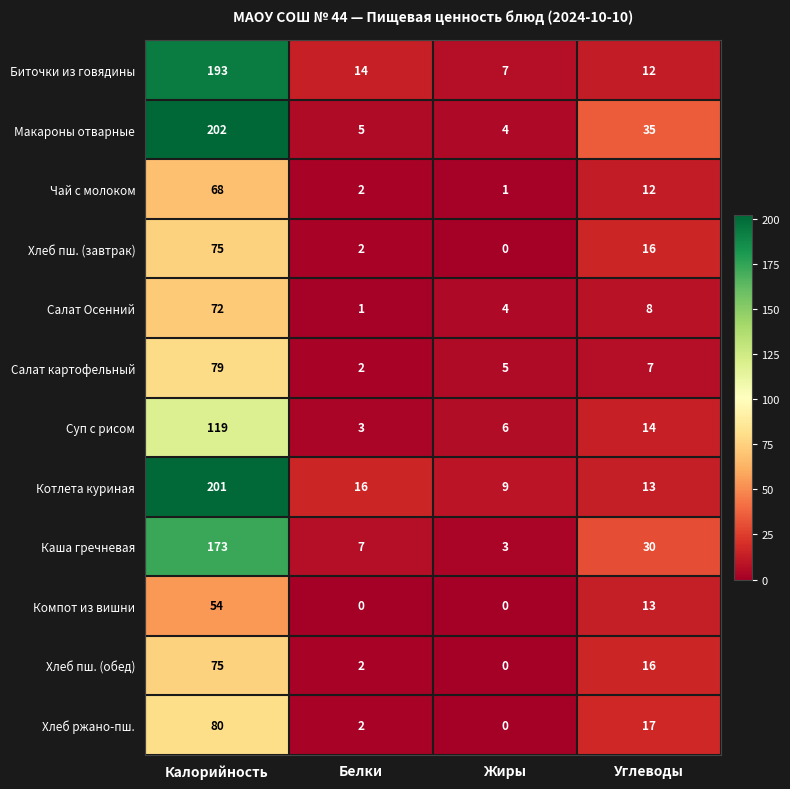

What is the highest value of the Макароны отварные series?

202